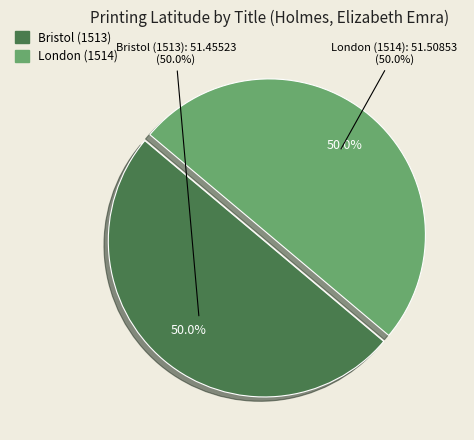

Is it true that Bristol (1513) is 56% of the pie?

False